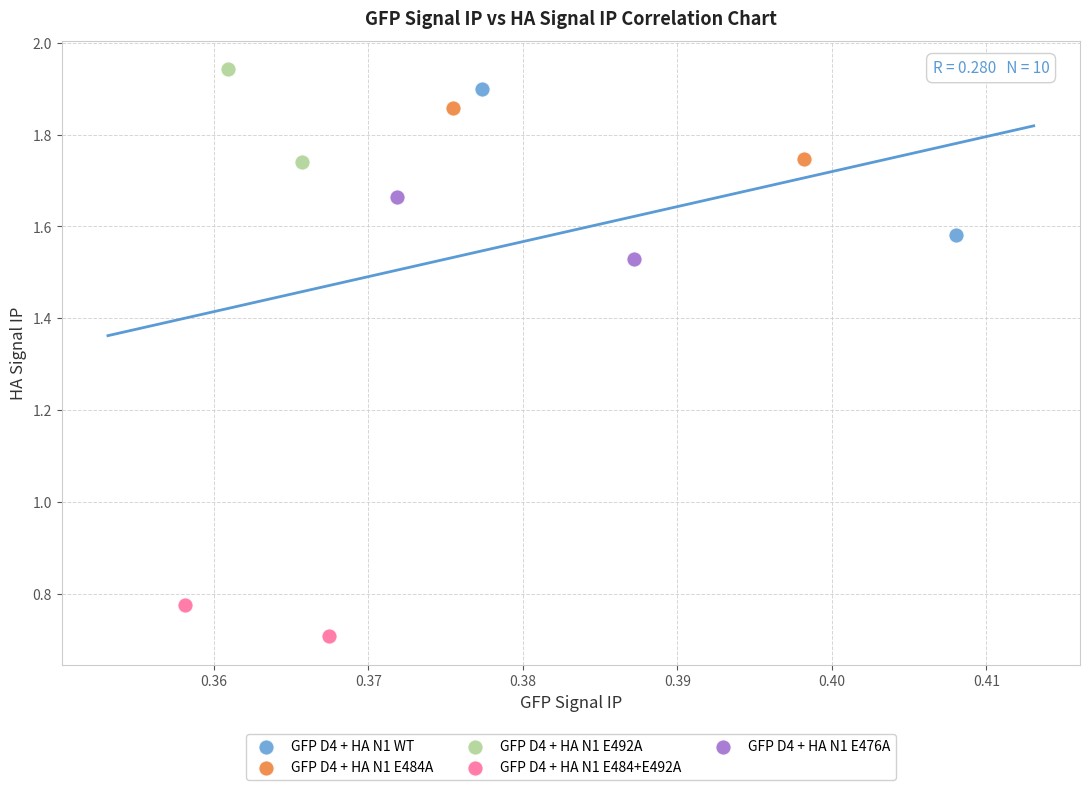

Which series reaches the maximum Y coordinate?

GFP D4 + HA N1 E492A